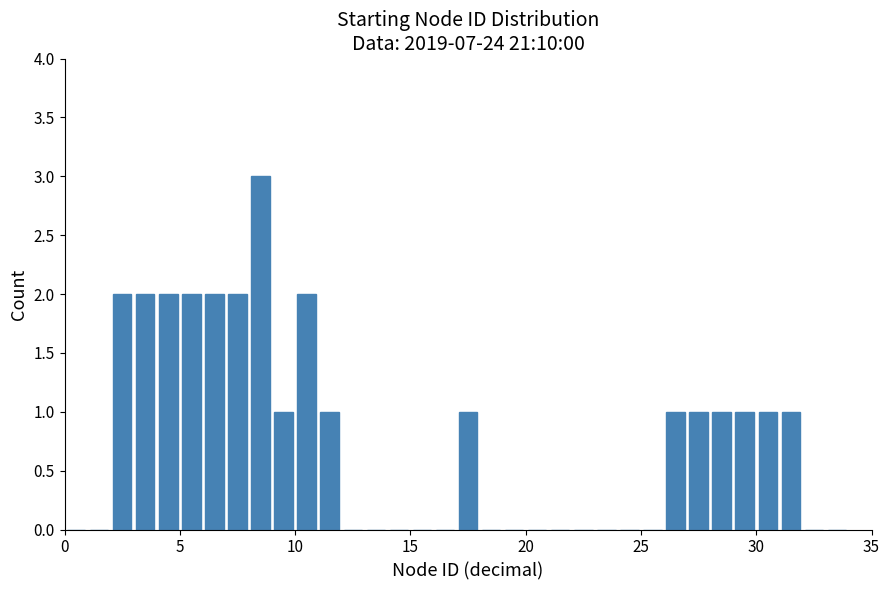

Around what value on the x-axis is the tallest bar? Give the approximate position of its centre, as read against the axis.

8.5